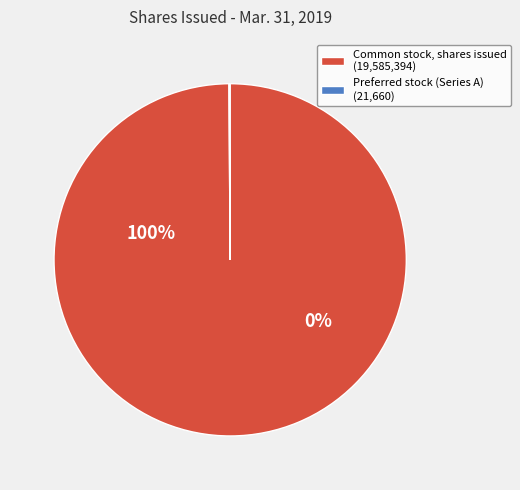

To the nearest percent, what is the average slice percentage?

50%